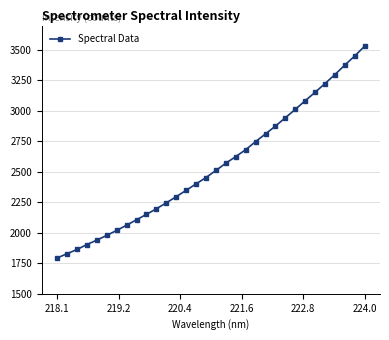

What is the difference between the maximum and minimum values?

1736.9